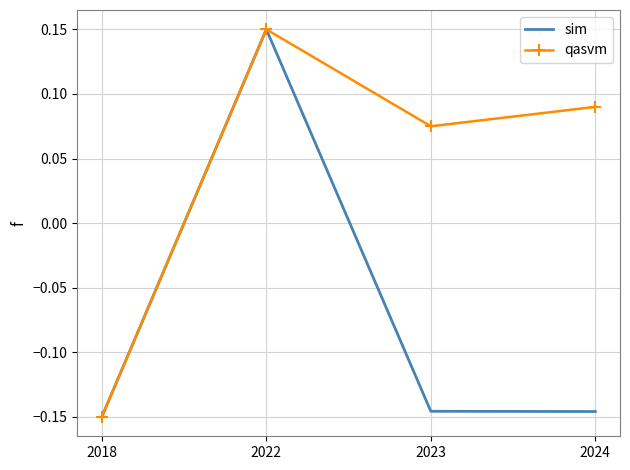

Rank the series by their average value, from highest to lowest.

qasvm, sim